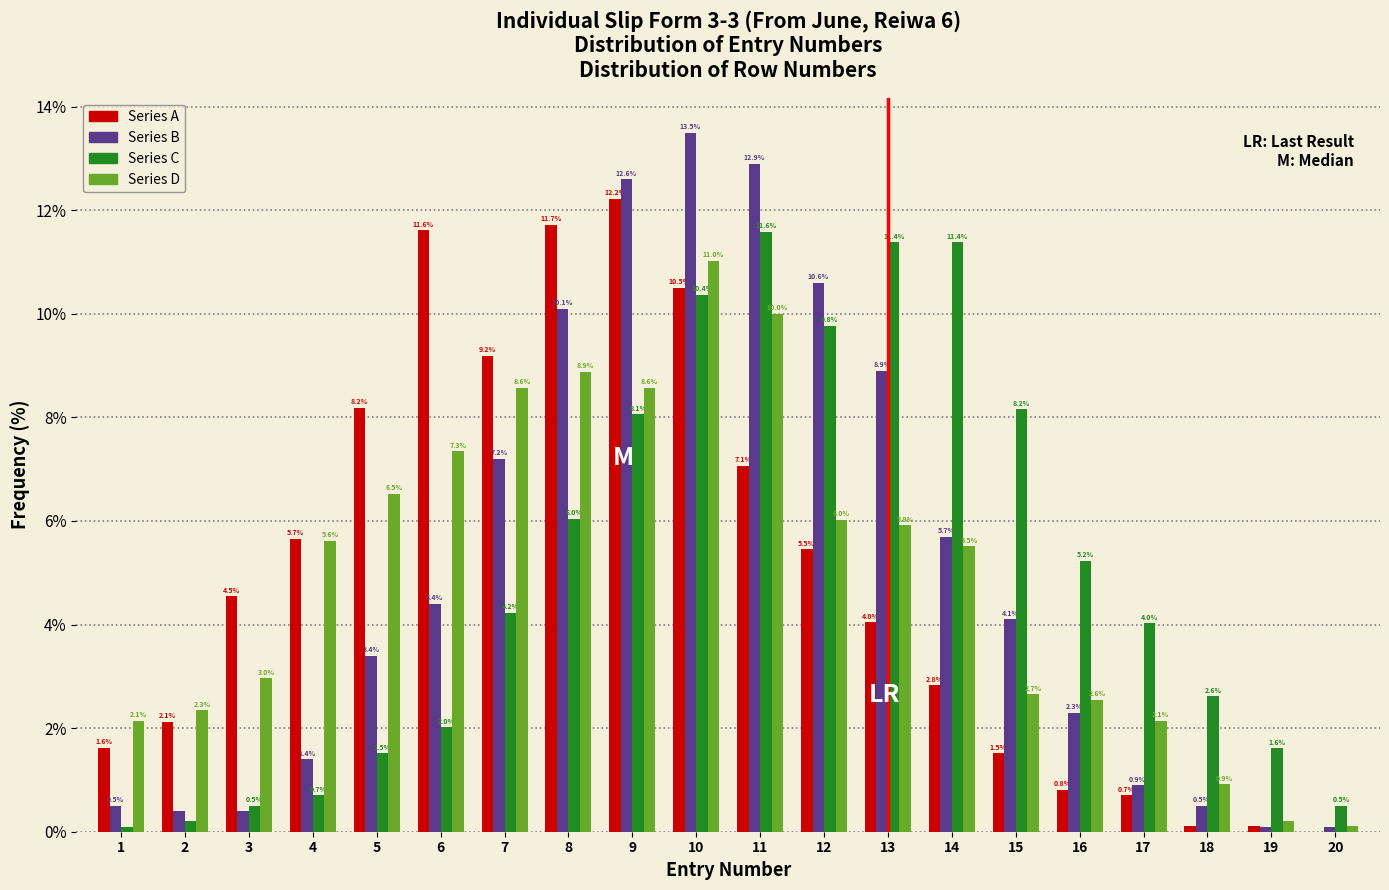

In the Series A series, which range on the x-axis has the tallest bar?

8.5 to 9.5